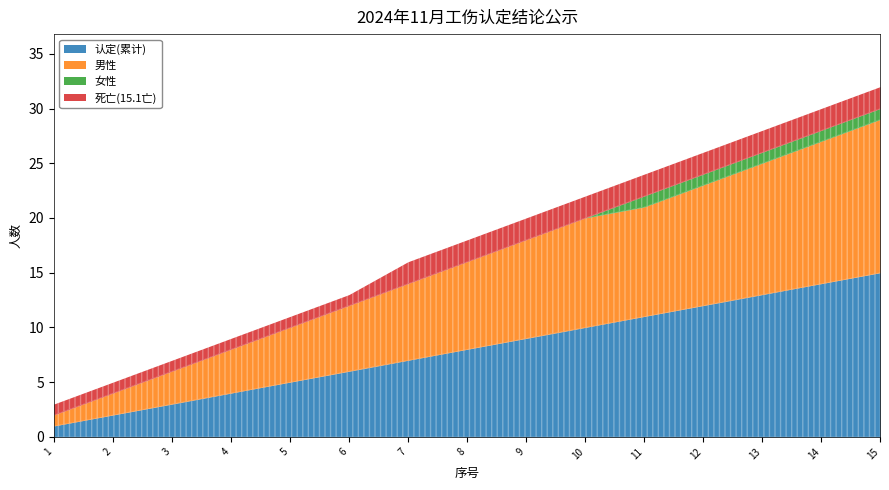

What are all the series names shown in the legend?

认定(累计), 男性, 女性, 死亡(15.1亡)